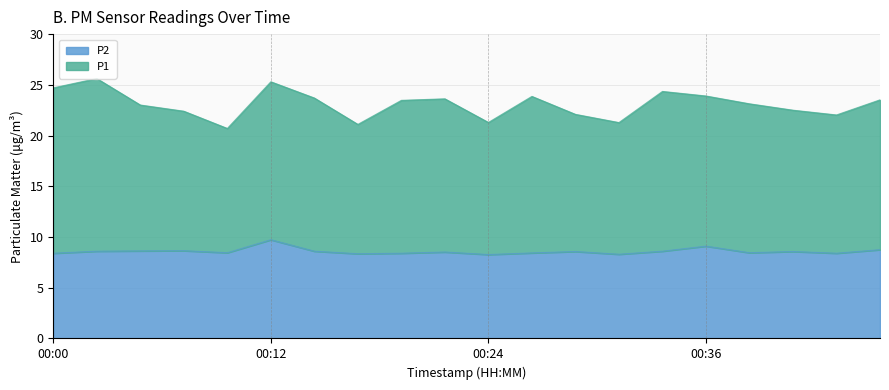

List the labels in order of value, largest first.

00:12, 00:36, 00:49, 00:07, 00:05, 00:03, 00:15, 00:34, 00:29, 00:41, 00:22, 00:10, 00:39, 00:27, 00:00, 00:19, 00:47, 00:17, 00:32, 00:24